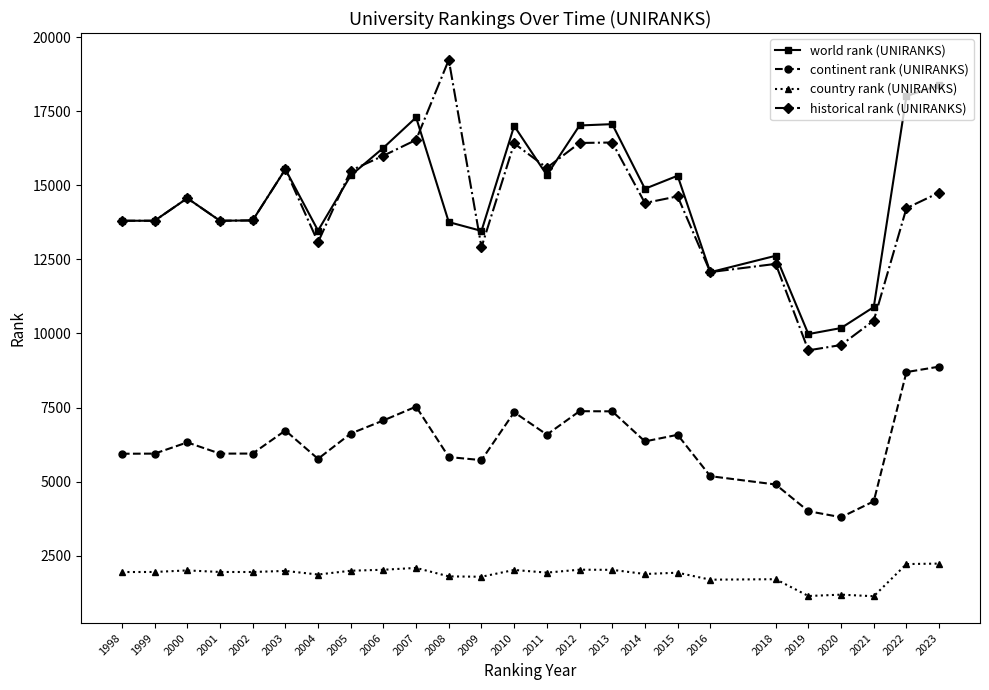

True or false: continent rank (UNIRANKS) and country rank (UNIRANKS) intersect in this chart.

False